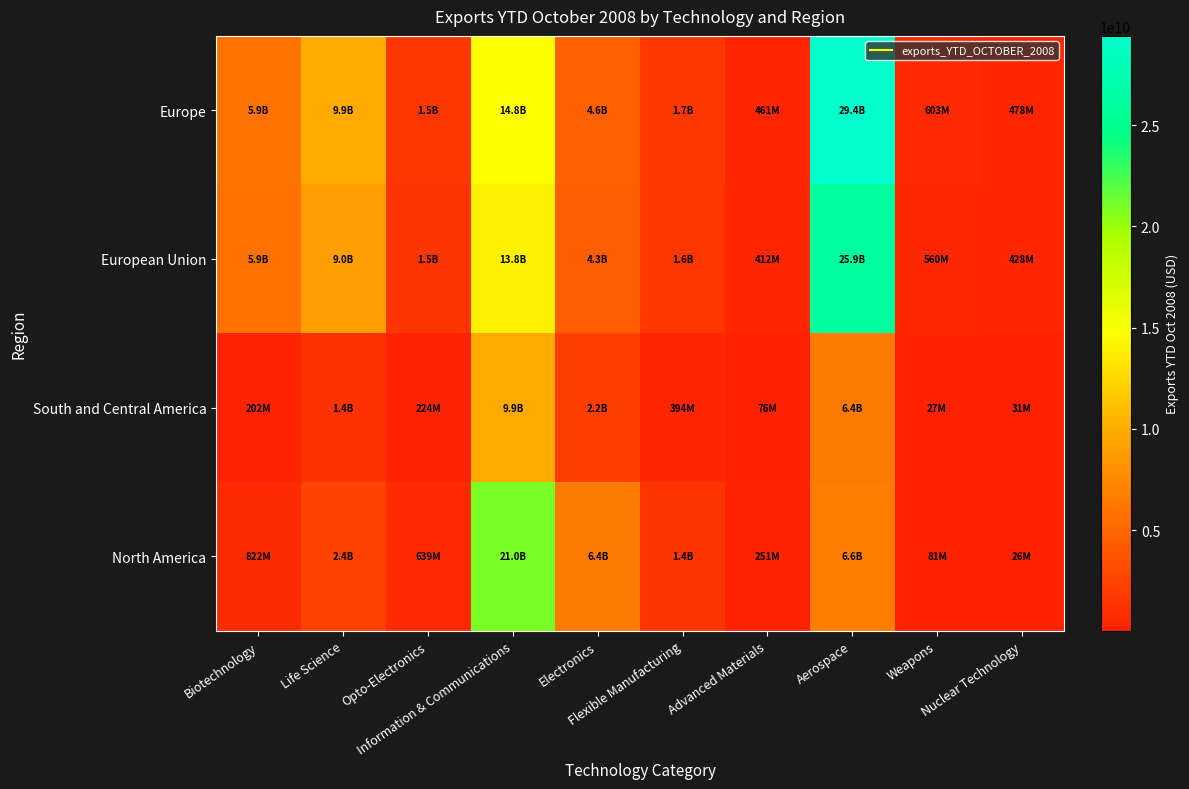

Reading left to right, extract all data points from this chart.

Europe: Biotechnology=5929302255	Life Science=9934746529	Opto-Electronics=1534621186	Information & Communications=14774056737	Electronics=4562945490	Flexible Manufacturing=1737554810	Advanced Materials=461379066	Aerospace=29413477560	Weapons=602685113	Nuclear Technology=478220849
European Union: Biotechnology=5858448448	Life Science=8980412022	Opto-Electronics=1466586430	Information & Communications=13831531126	Electronics=4276375981	Flexible Manufacturing=1562495820	Advanced Materials=411526462	Aerospace=25863830862	Weapons=560141669	Nuclear Technology=428417586
South and Central America: Biotechnology=202141469	Life Science=1392109618	Opto-Electronics=223881474	Information & Communications=9875400409	Electronics=2204594833	Flexible Manufacturing=393716702	Advanced Materials=76105966	Aerospace=6352287465	Weapons=27196490	Nuclear Technology=30680970
North America: Biotechnology=821927694	Life Science=2365093934	Opto-Electronics=639367432	Information & Communications=21027324584	Electronics=6385563473	Flexible Manufacturing=1403774915	Advanced Materials=251307363	Aerospace=6606721225	Weapons=81149861	Nuclear Technology=25704994